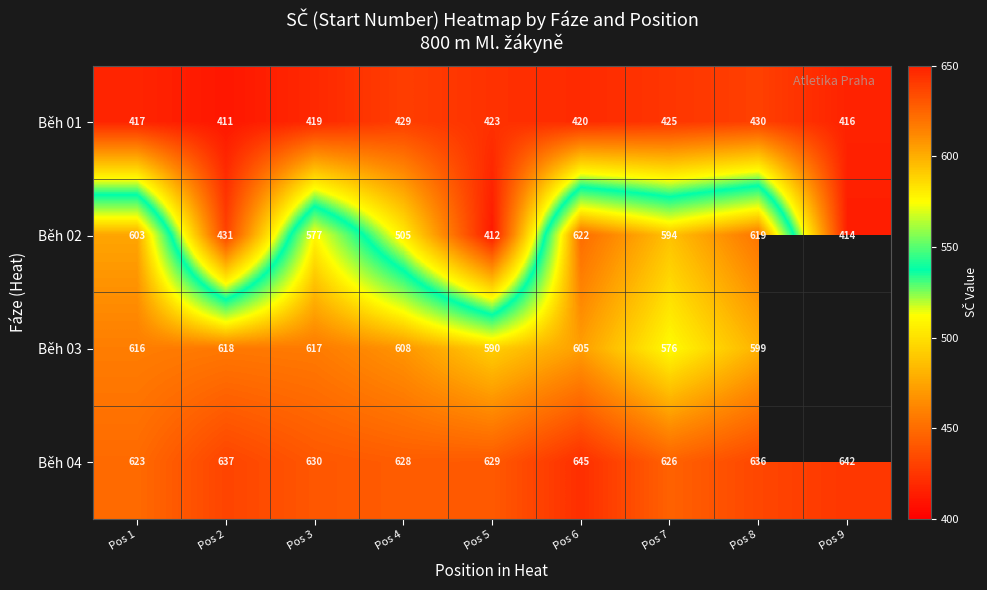

At how many categories does at least one series exceed 633?

4